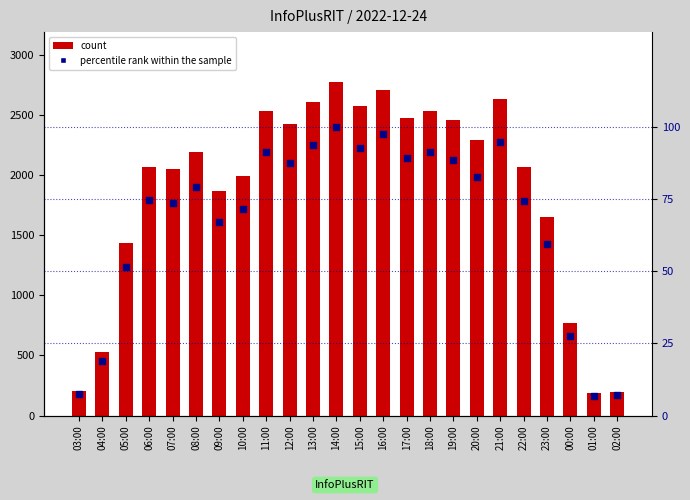

Which series reaches the minimum Y coordinate?

percentile rank within the sample